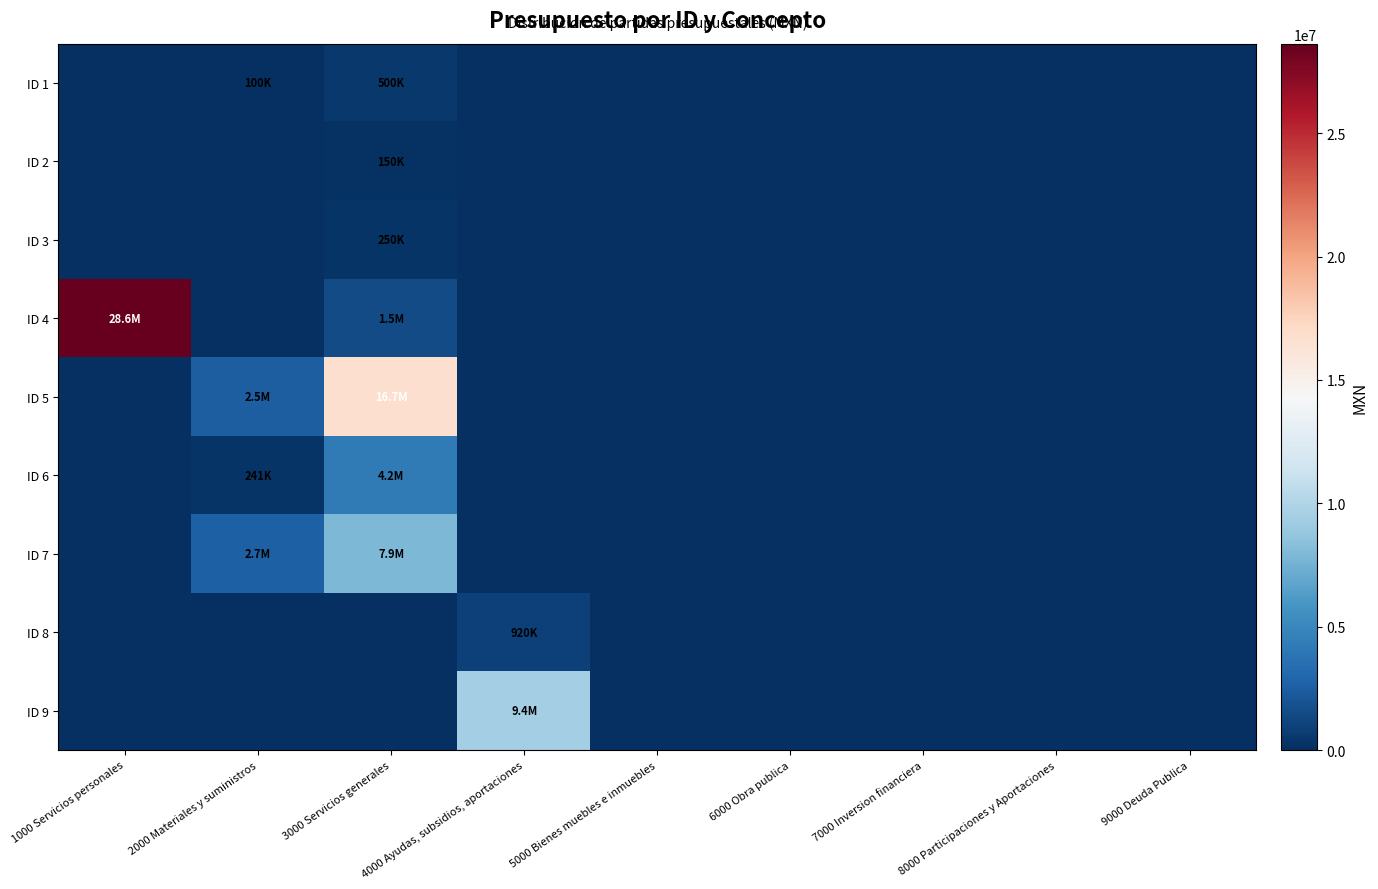

At how many categories does at least one series exceed 13145130?

2